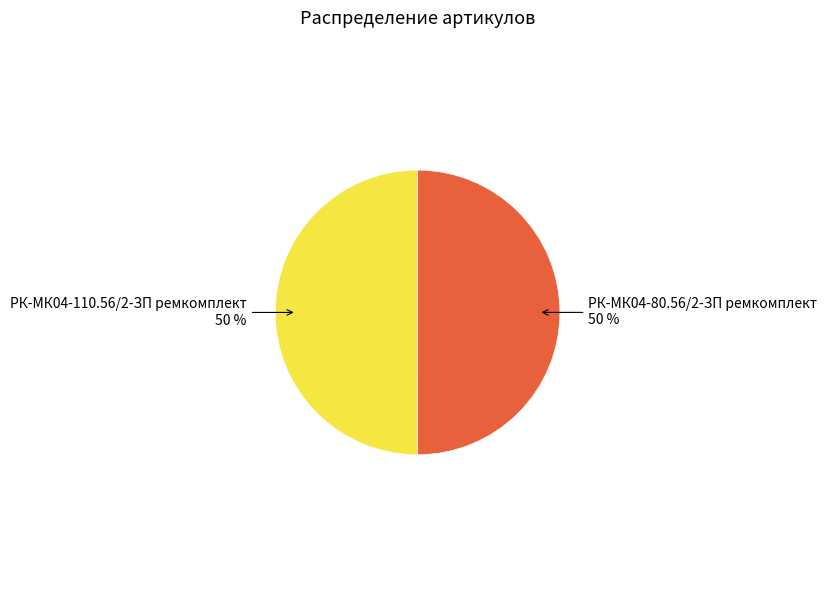

To the nearest percent, what is the average slice percentage?

50%